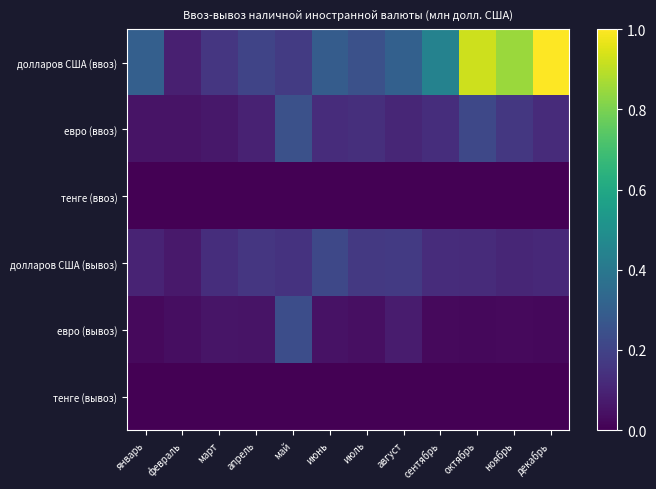

Reading left to right, what are all the values shown in this chart?

долларов США (ввоз): январь=0.3	февраль=0.1	март=0.2	апрель=0.2	май=0.2	июнь=0.3	июль=0.2	август=0.3	сентябрь=0.4	октябрь=0.9	ноябрь=0.9	декабрь=1.0
евро (ввоз): январь=0.1	февраль=0.1	март=0.1	апрель=0.1	май=0.2	июнь=0.1	июль=0.1	август=0.1	сентябрь=0.1	октябрь=0.2	ноябрь=0.2	декабрь=0.1
тенге (ввоз): январь=0.0	февраль=0.0	март=0.0	апрель=0.0	май=0.0	июнь=0.0	июль=0.0	август=0.0	сентябрь=0.0	октябрь=0.0	ноябрь=0.0	декабрь=0.0
долларов США (вывоз): январь=0.1	февраль=0.1	март=0.1	апрель=0.2	май=0.1	июнь=0.2	июль=0.2	август=0.2	сентябрь=0.1	октябрь=0.1	ноябрь=0.1	декабрь=0.1
евро (вывоз): январь=0.0	февраль=0.0	март=0.1	апрель=0.1	май=0.2	июнь=0.0	июль=0.0	август=0.1	сентябрь=0.0	октябрь=0.0	ноябрь=0.0	декабрь=0.0
тенге (вывоз): январь=0.0	февраль=0.0	март=0.0	апрель=0.0	май=0.0	июнь=0.0	июль=0.0	август=0.0	сентябрь=0.0	октябрь=0.0	ноябрь=0.0	декабрь=0.0